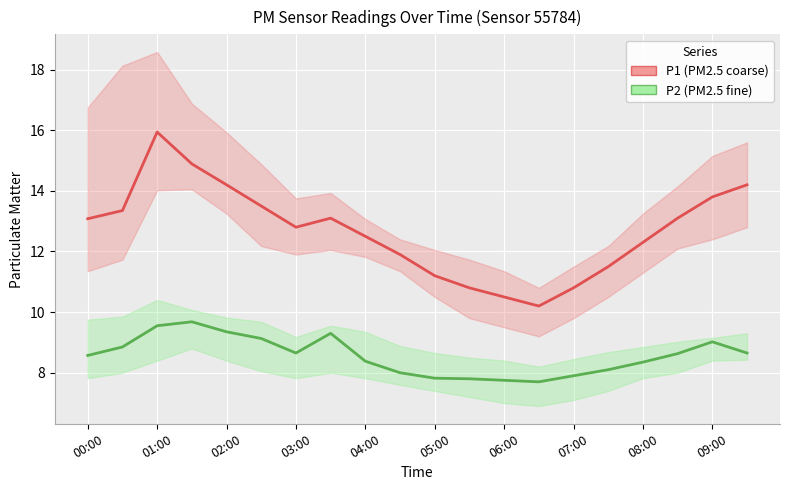

Which series has the largest range (max minus min)?

P1 (PM2.5 coarse)